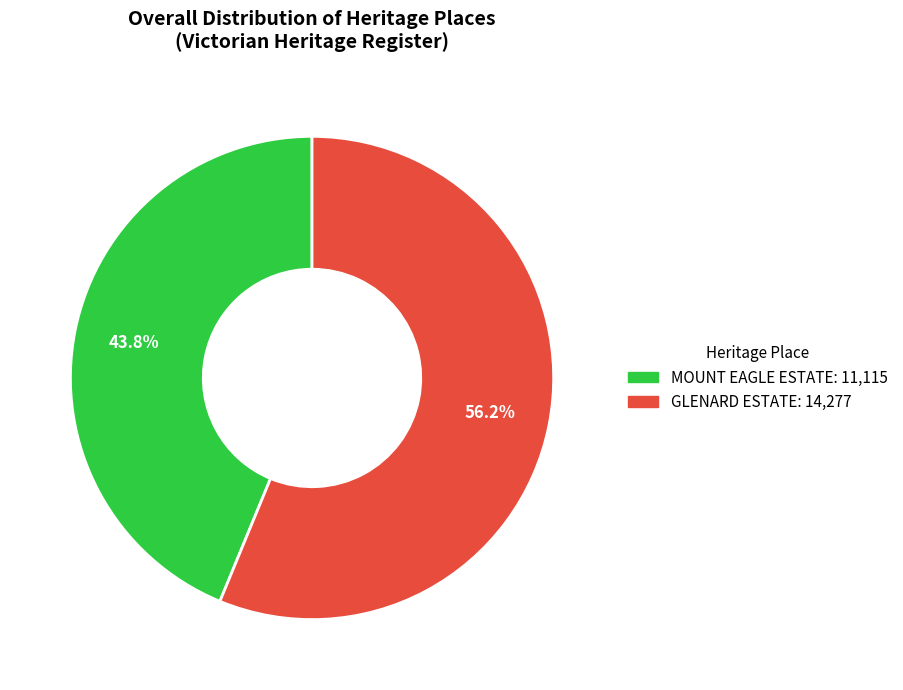

Which category has the smallest portion of the pie?

MOUNT EAGLE ESTATE